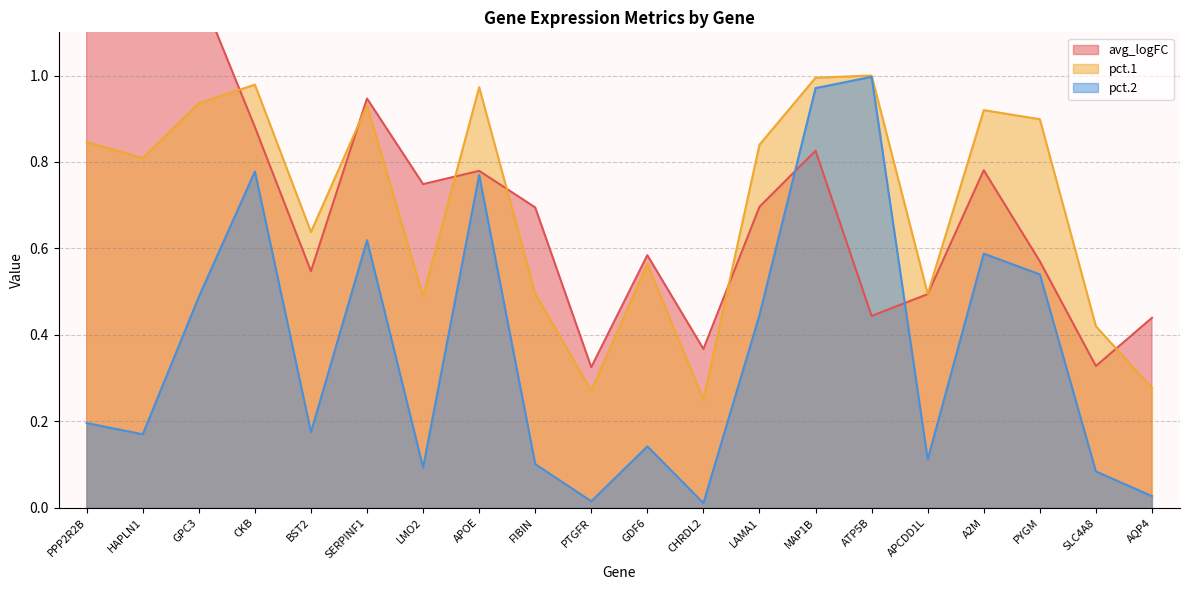

Reading right to left, what are all the values shown in this chart?

avg_logFC: 0.4	0.3	0.6	0.8	0.5	0.4	0.8	0.7	0.4	0.6	0.3	0.7	0.8	0.7	0.9	0.5	0.9	1.2	1.8	1.2
pct.1: 0.3	0.4	0.9	0.9	0.5	1.0	1.0	0.8	0.2	0.6	0.3	0.5	1.0	0.5	0.9	0.6	1.0	0.9	0.8	0.8
pct.2: 0.0	0.1	0.5	0.6	0.1	1.0	1.0	0.4	0.0	0.1	0.0	0.1	0.8	0.1	0.6	0.2	0.8	0.5	0.2	0.2